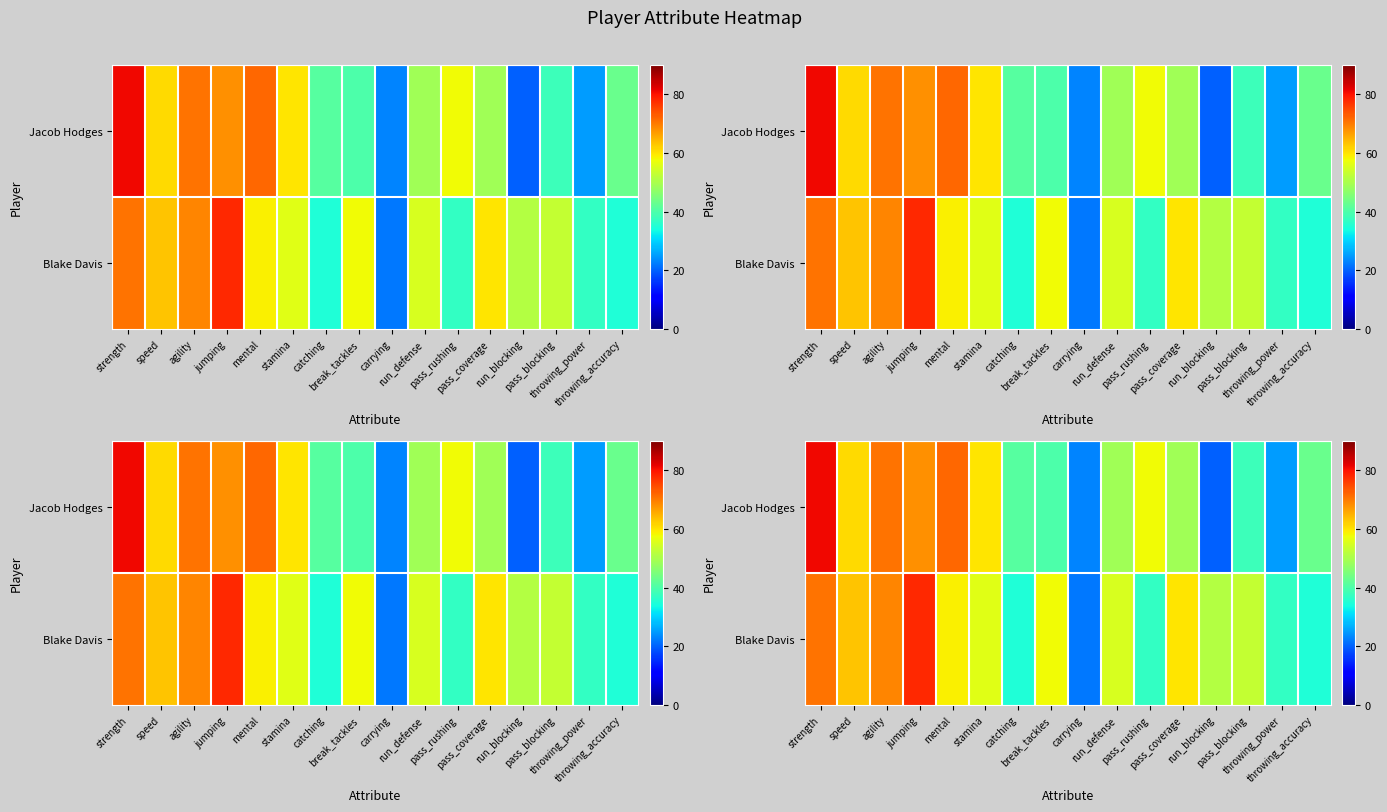

Rank the categories by Blake Davis value from lowest to highest.

carrying, catching, throwing_accuracy, pass_rushing, throwing_power, run_blocking, pass_blocking, run_defense, stamina, break_tackles, mental, pass_coverage, speed, agility, strength, jumping